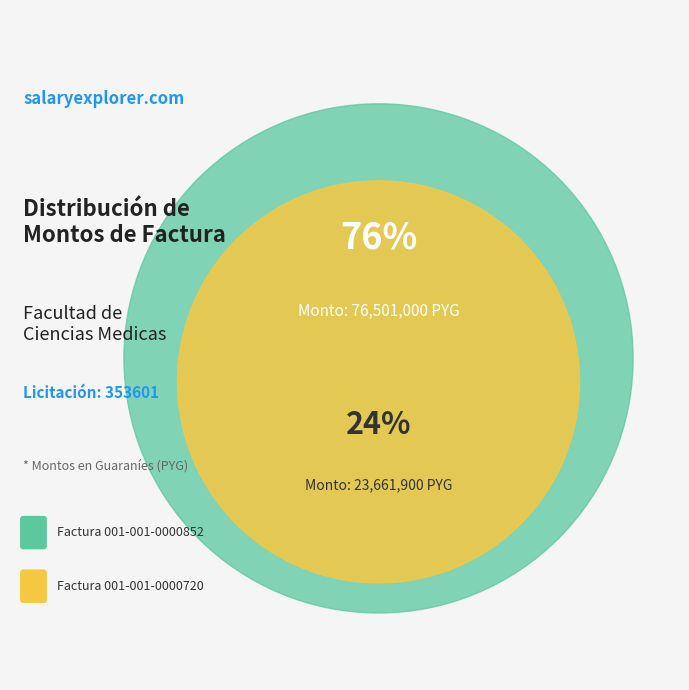

Which has a higher value, Factura 001-001-0000852 or Factura 001-001-0000720?

Factura 001-001-0000852